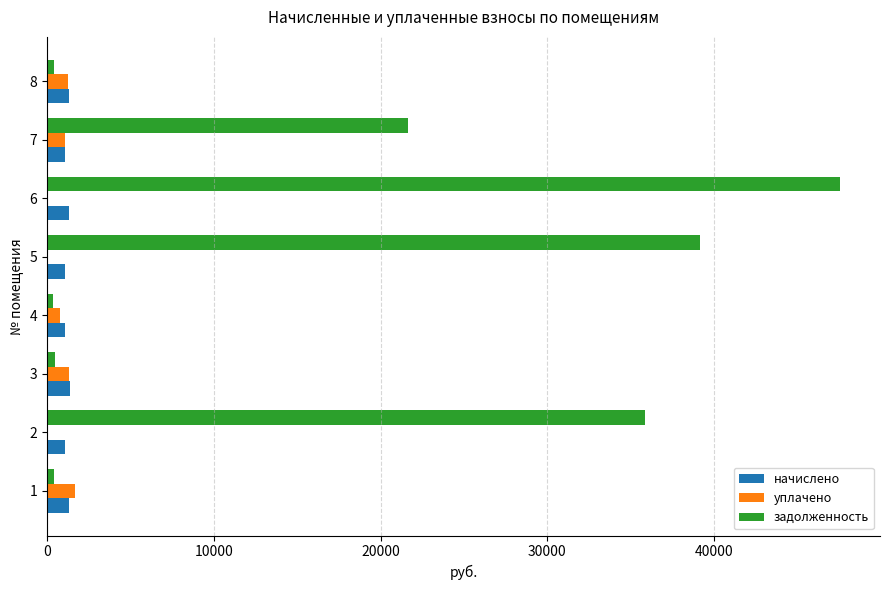

What is the sum of all уплачено values?

6068.4